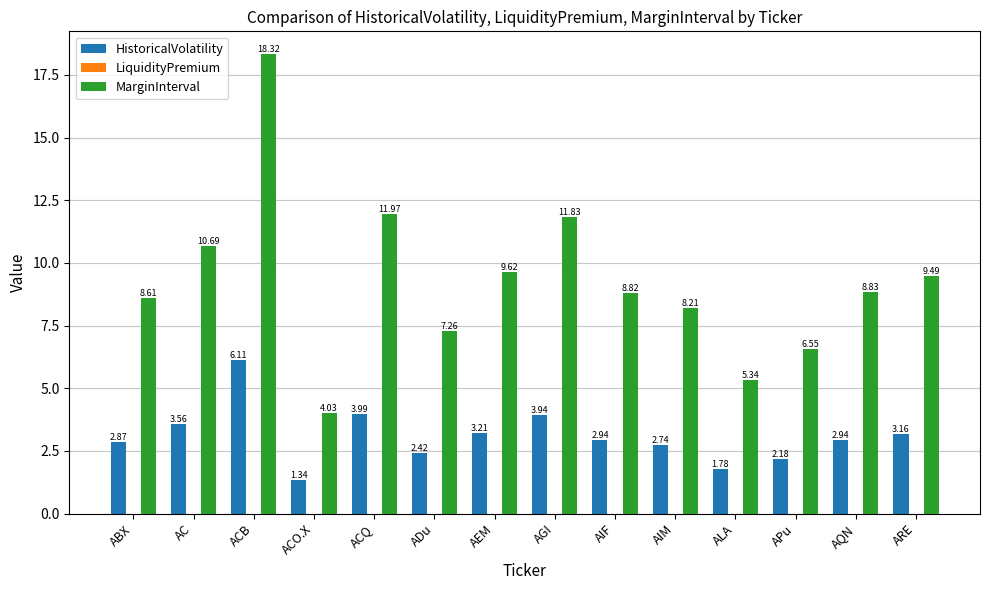

True or false: HistoricalVolatility has a value of 0.4 at ALA.

False